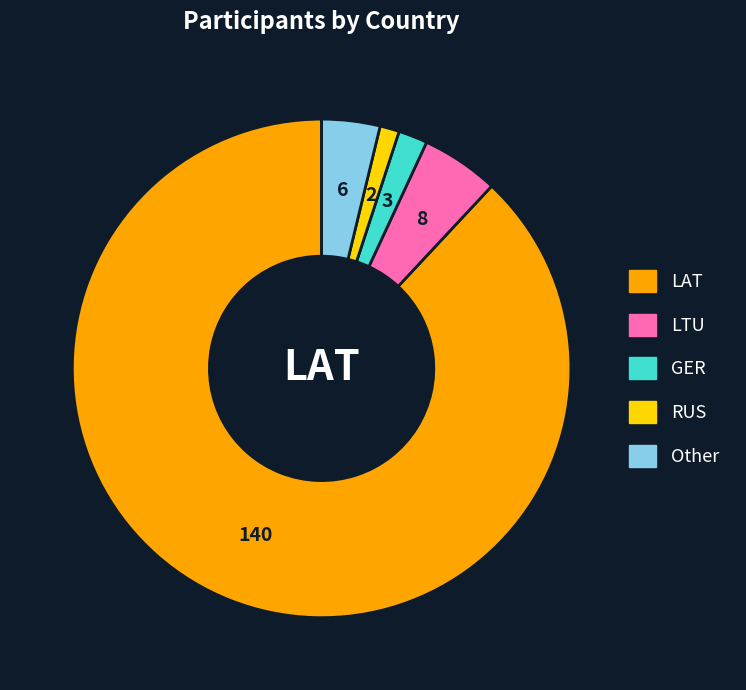

Which has a higher value, LAT or Other?

LAT